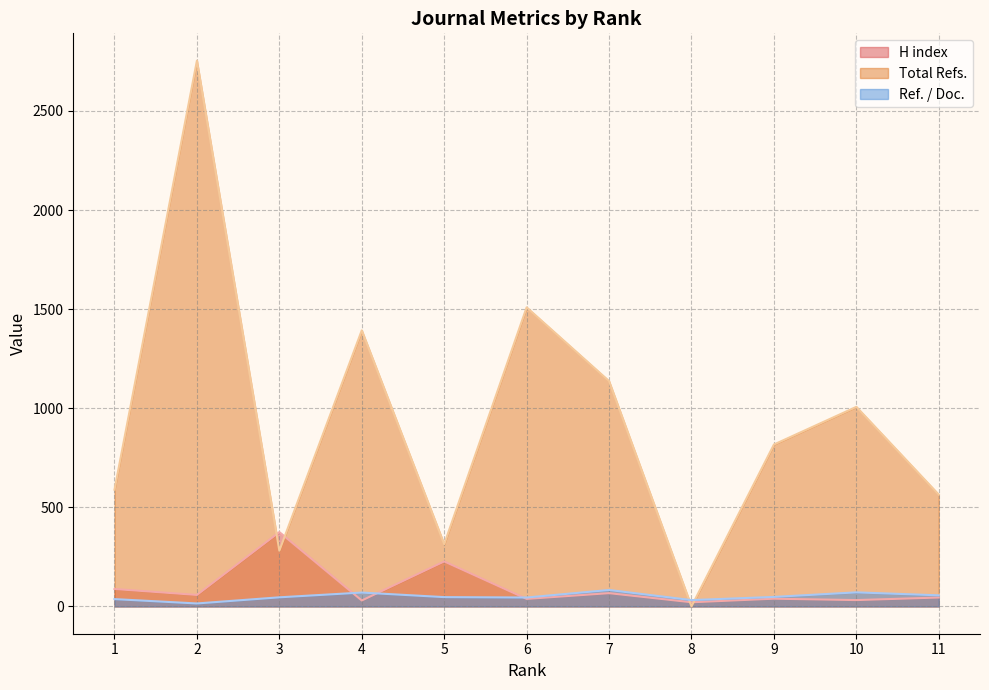

Which category has the lowest value in the Ref. / Doc. series?

2